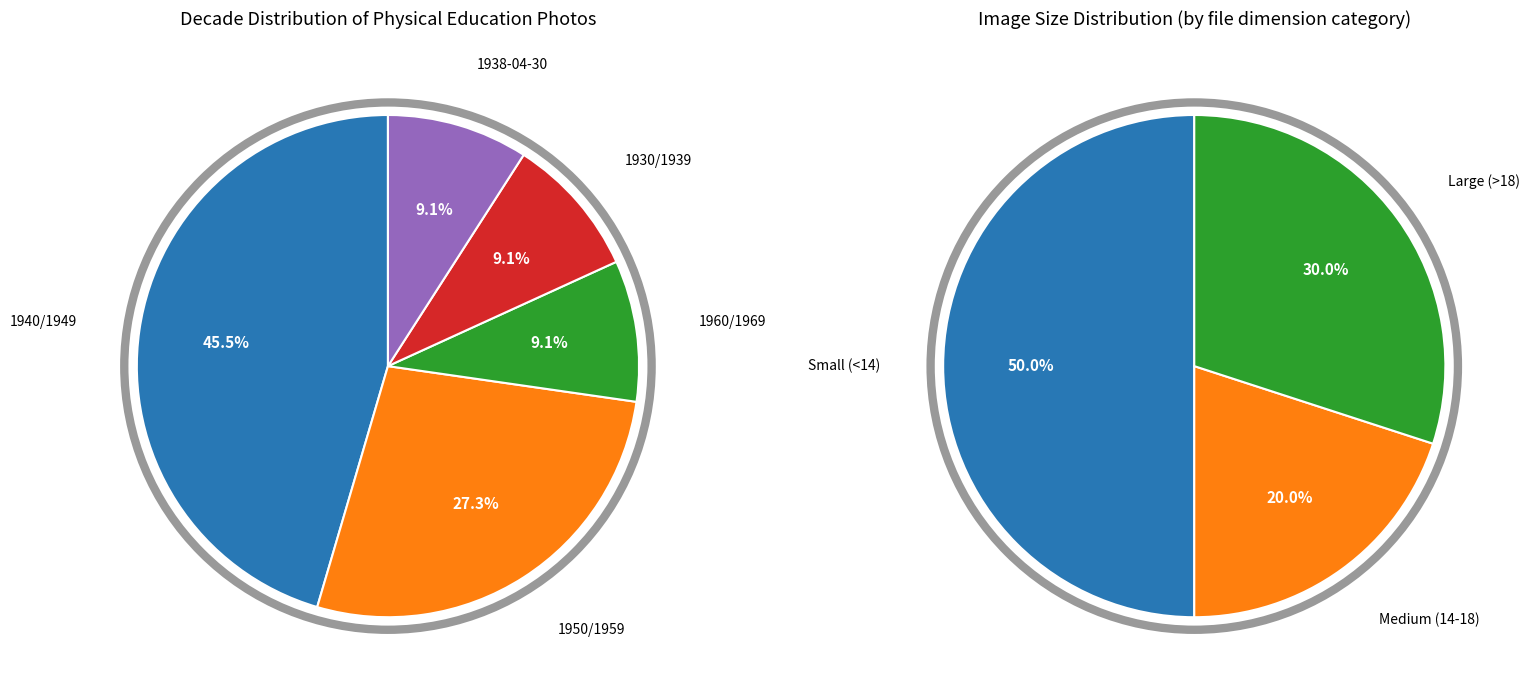

How many slices are in this pie chart?

5